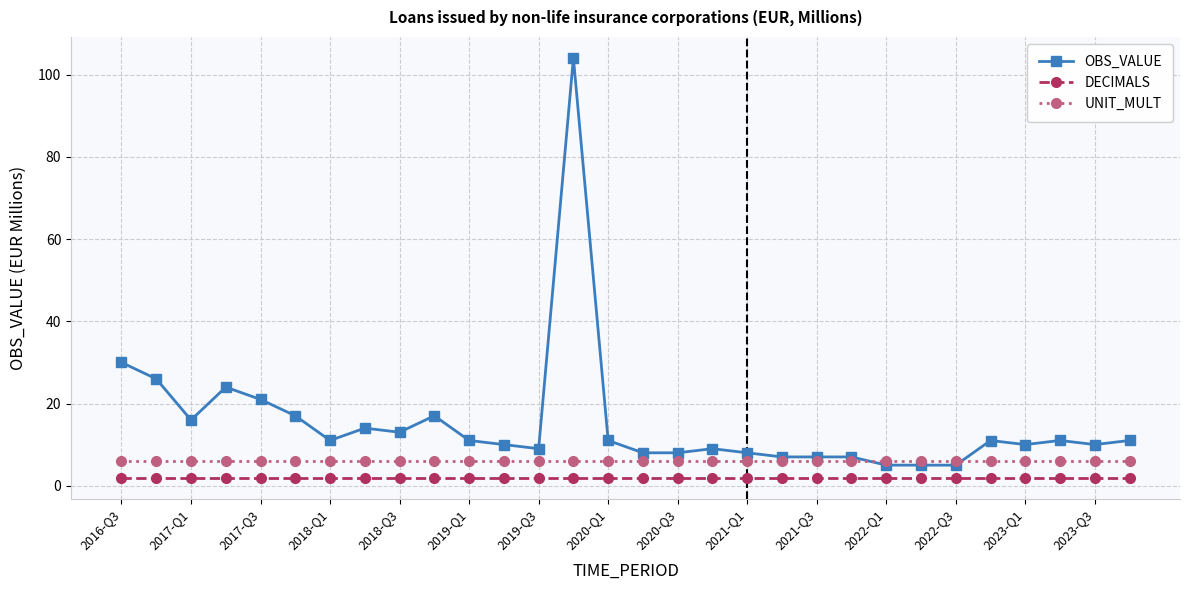

What is the average value of the DECIMALS series?

2.0